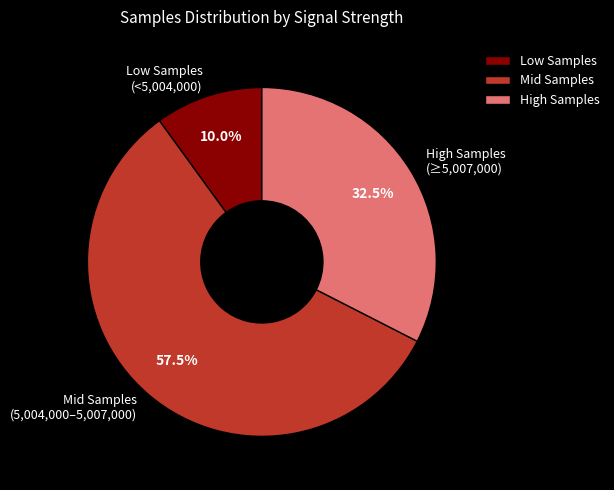

How much of the chart is everything except Mid Samples (5,004,000–5,007,000)?

42.5%